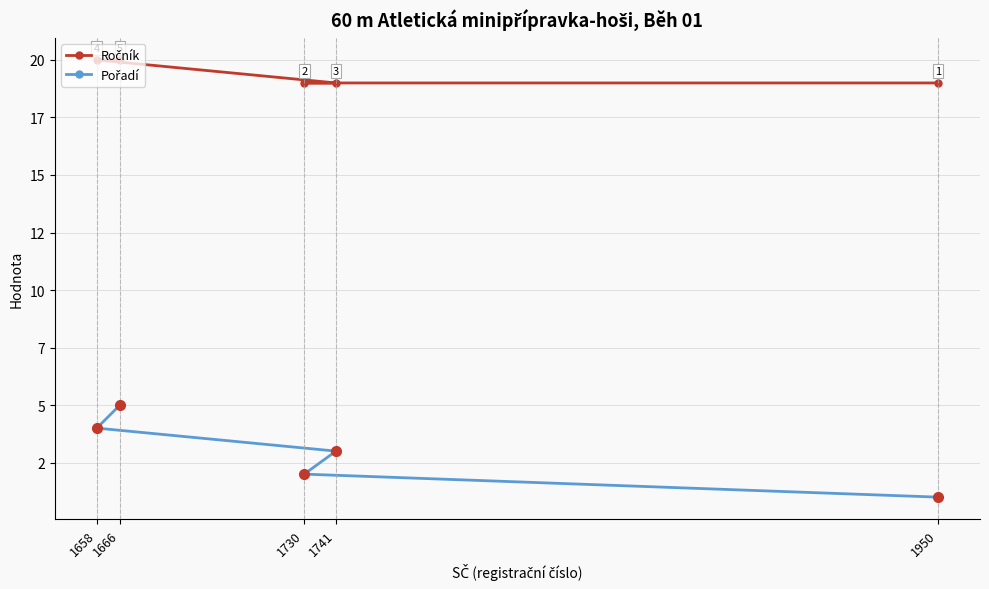

List the labels in order of Ročník value, largest first.

1658, 1666, 1950, 1730, 1741